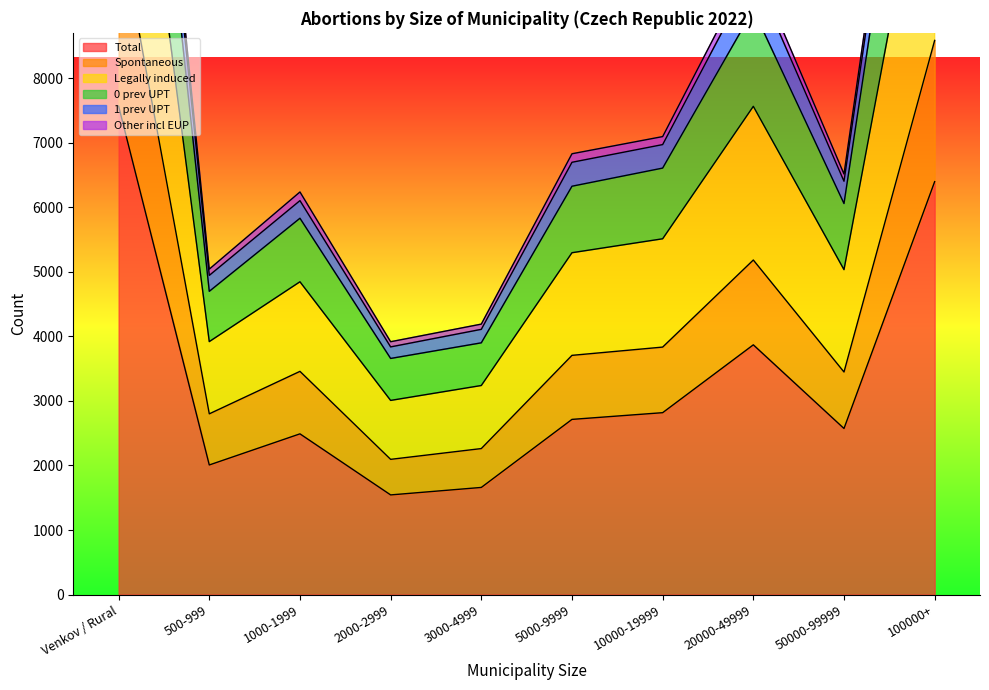

List the labels in order of 1 prev UPT value, smallest first.

2000-2999, 3000-4999, 500-999, 1000-1999, 50000-99999, 5000-9999, 10000-19999, 20000-49999, 100000+, Venkov / Rural